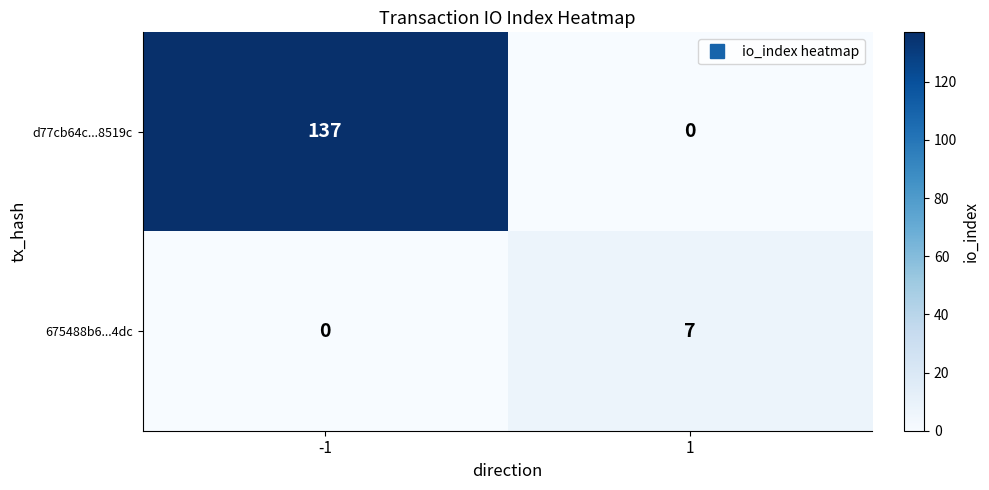

What is the total value across all series at 1?

7